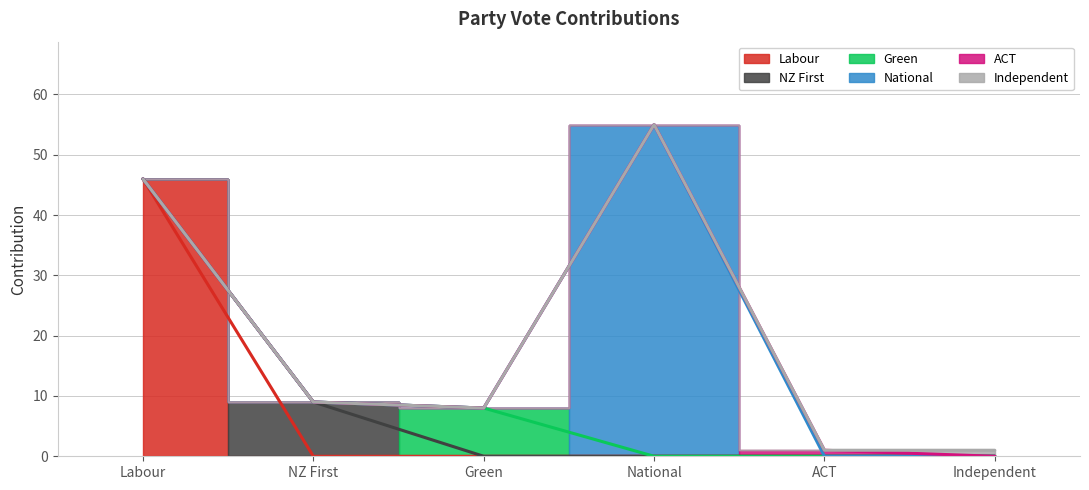

What is the maximum value for National line?

55